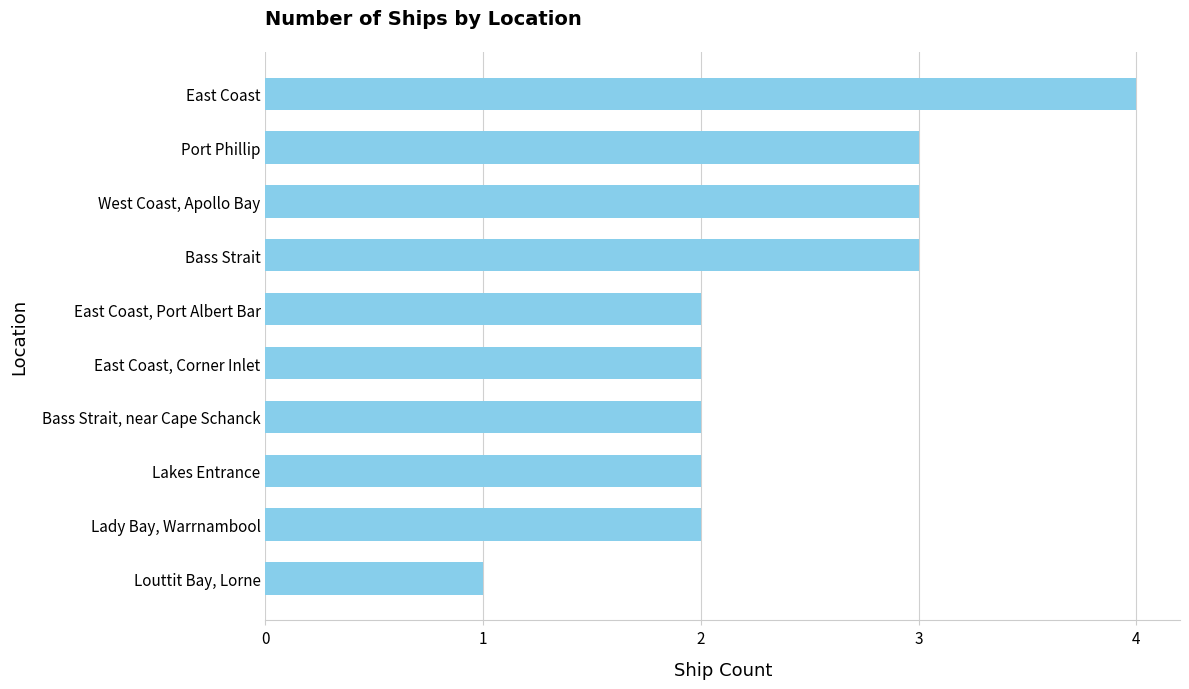

What is the sum of all values?

24